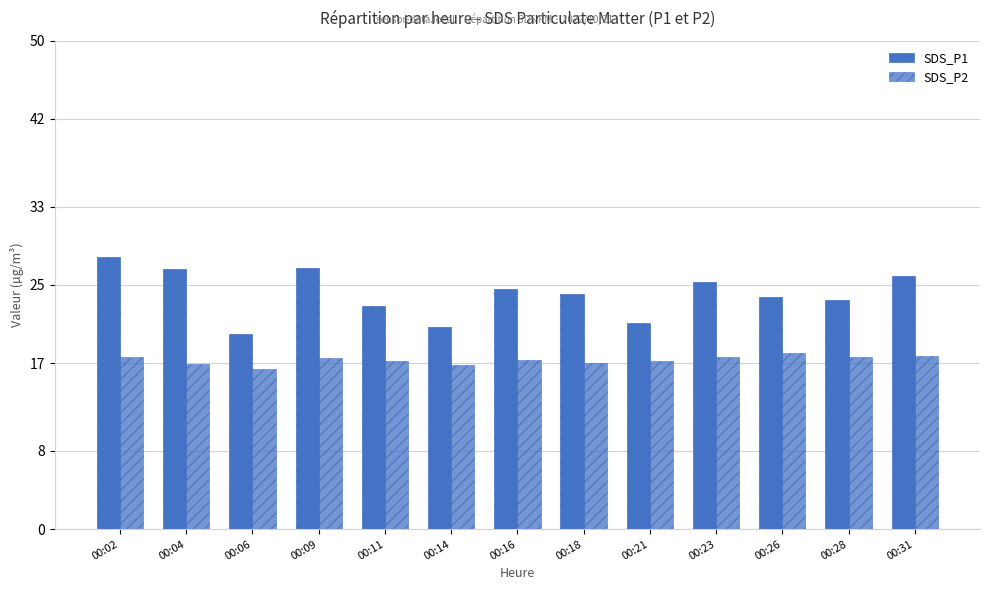

What is the value of the SDS_P2 bar at the 12th from the left?

17.6